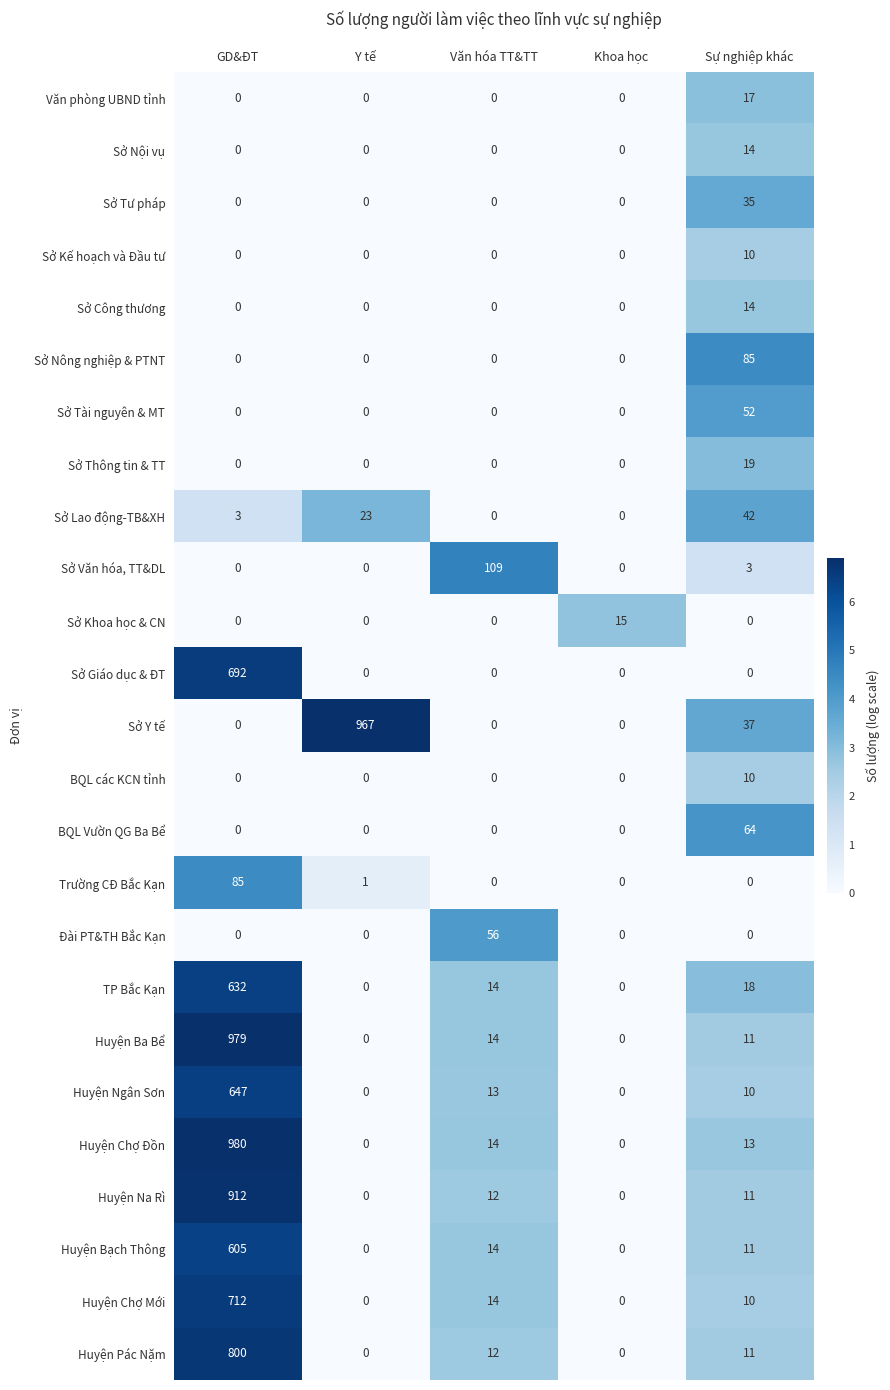

Where is TP Bắc Kạn nearest to the value 316?

Sự nghiệp khác